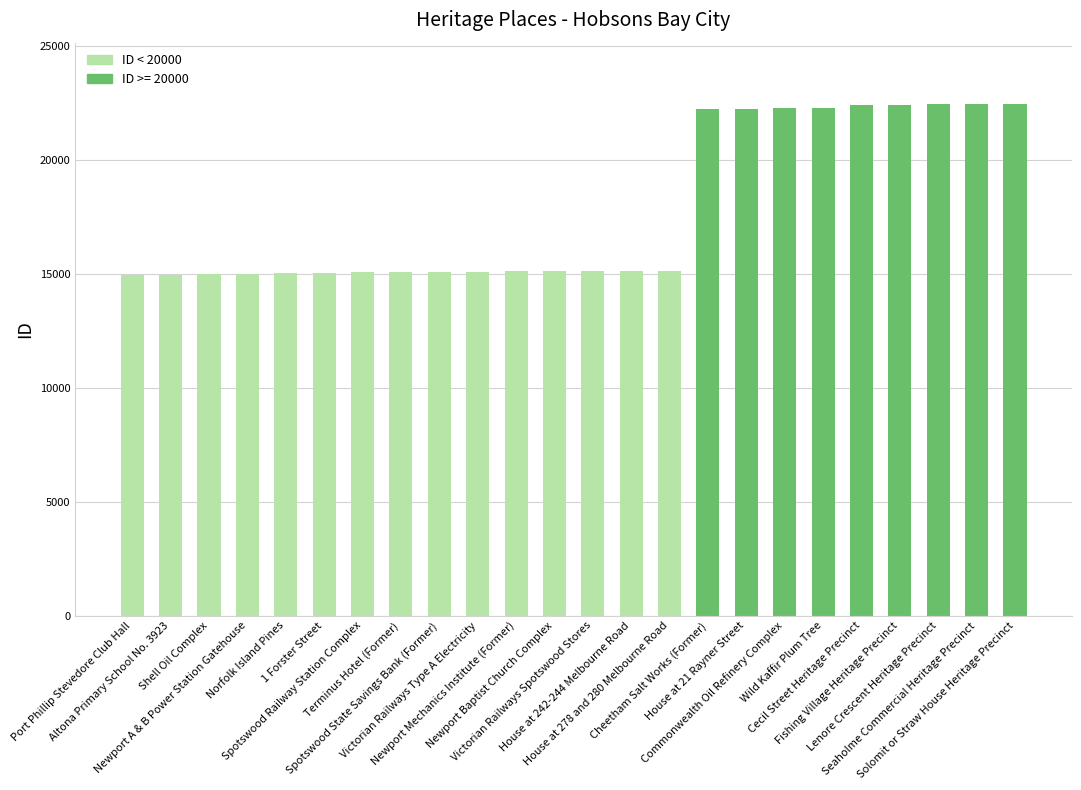

What is the value of the 11th bar from the left?

15110